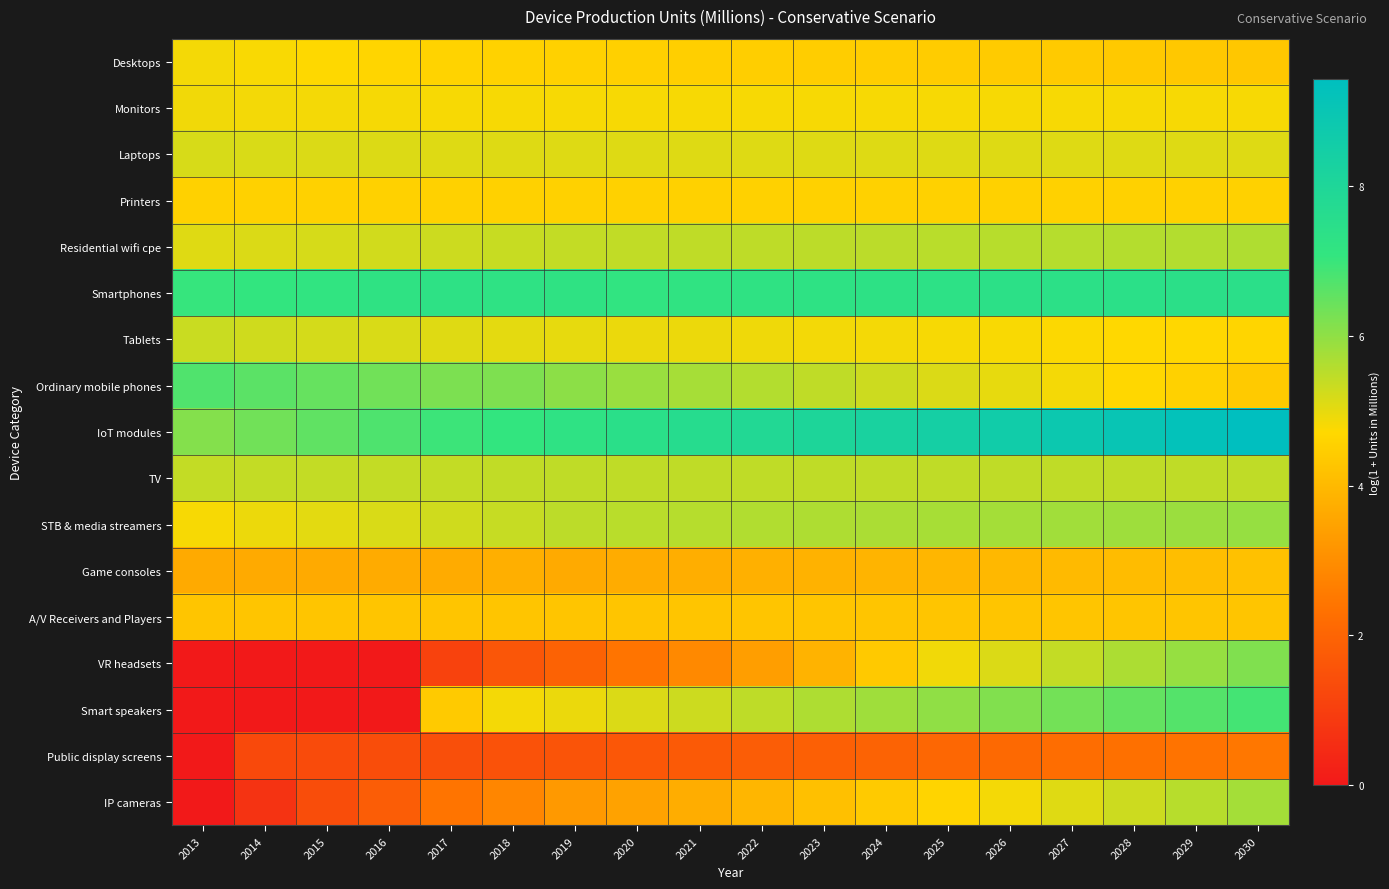

Which series has the largest total across all categories?

IoT modules